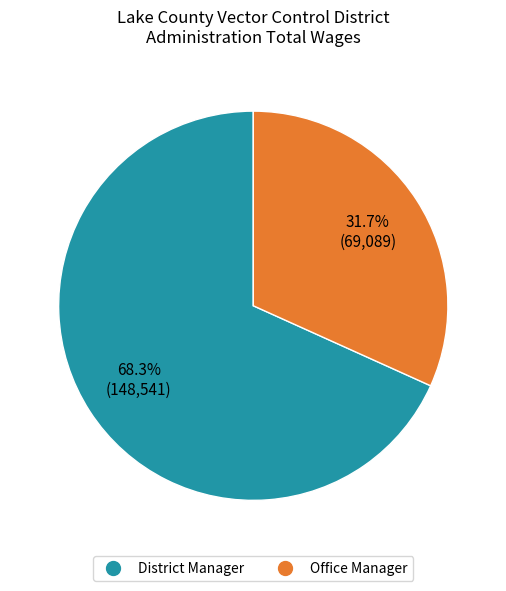

Count the number of slices in the pie.

2